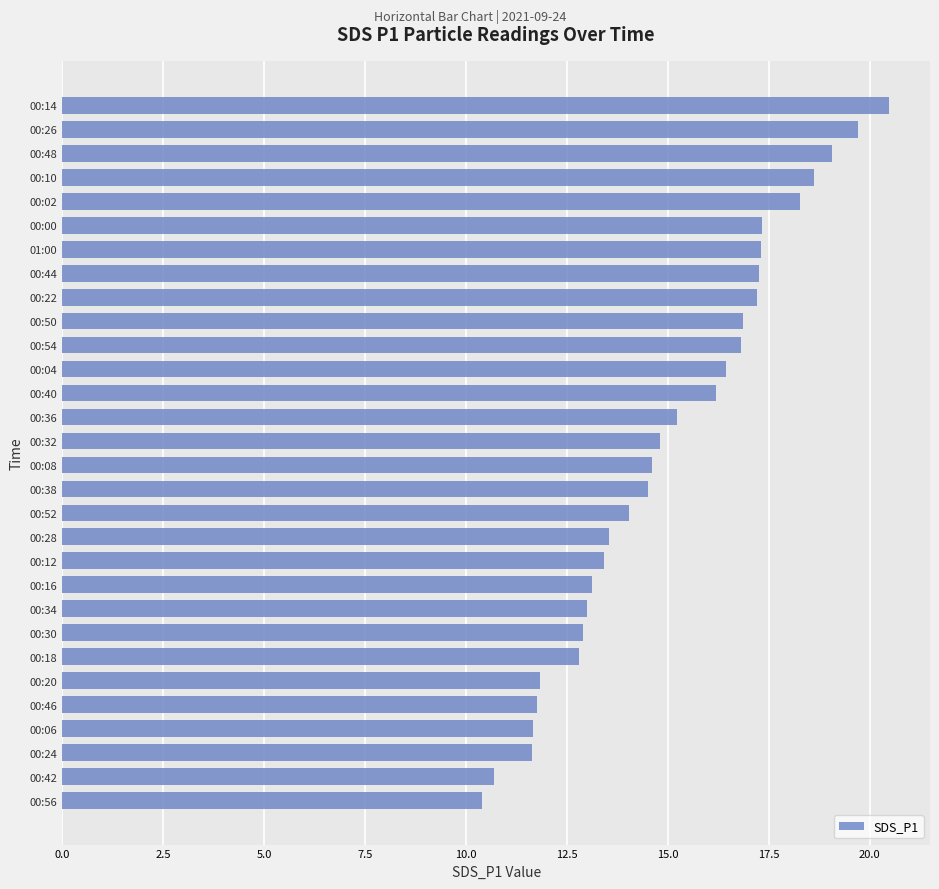

Read the value at 00:28.

13.5